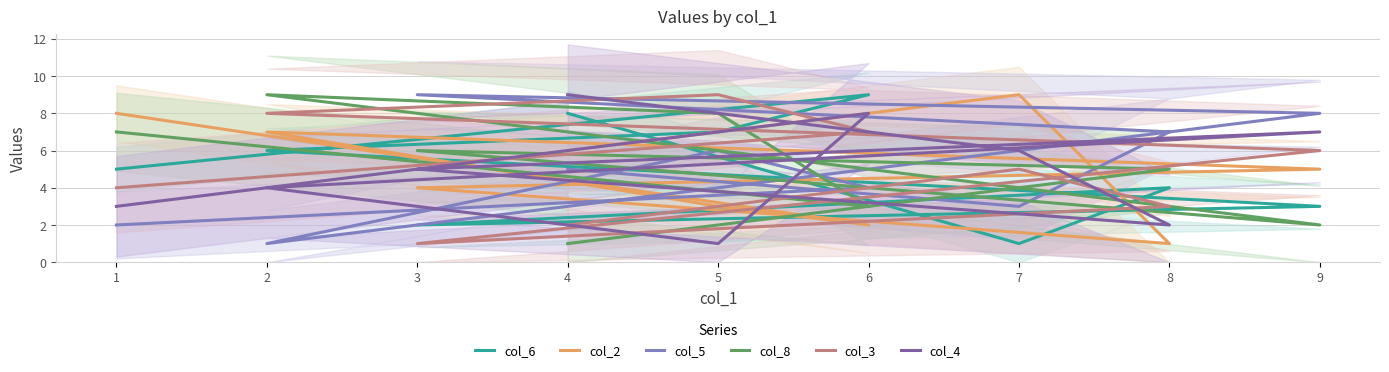

Between 5 and 3, which is larger?

5